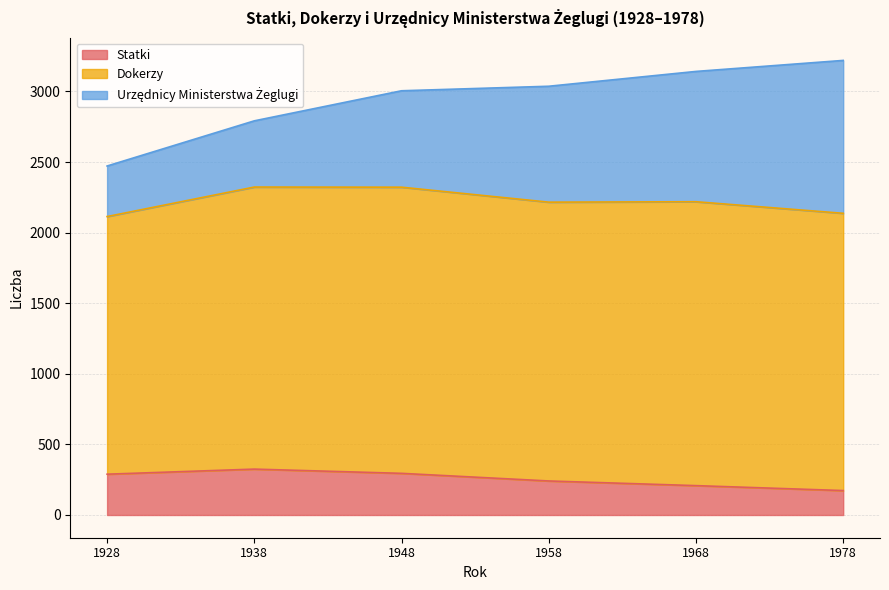

How many lines are shown in the chart?

3